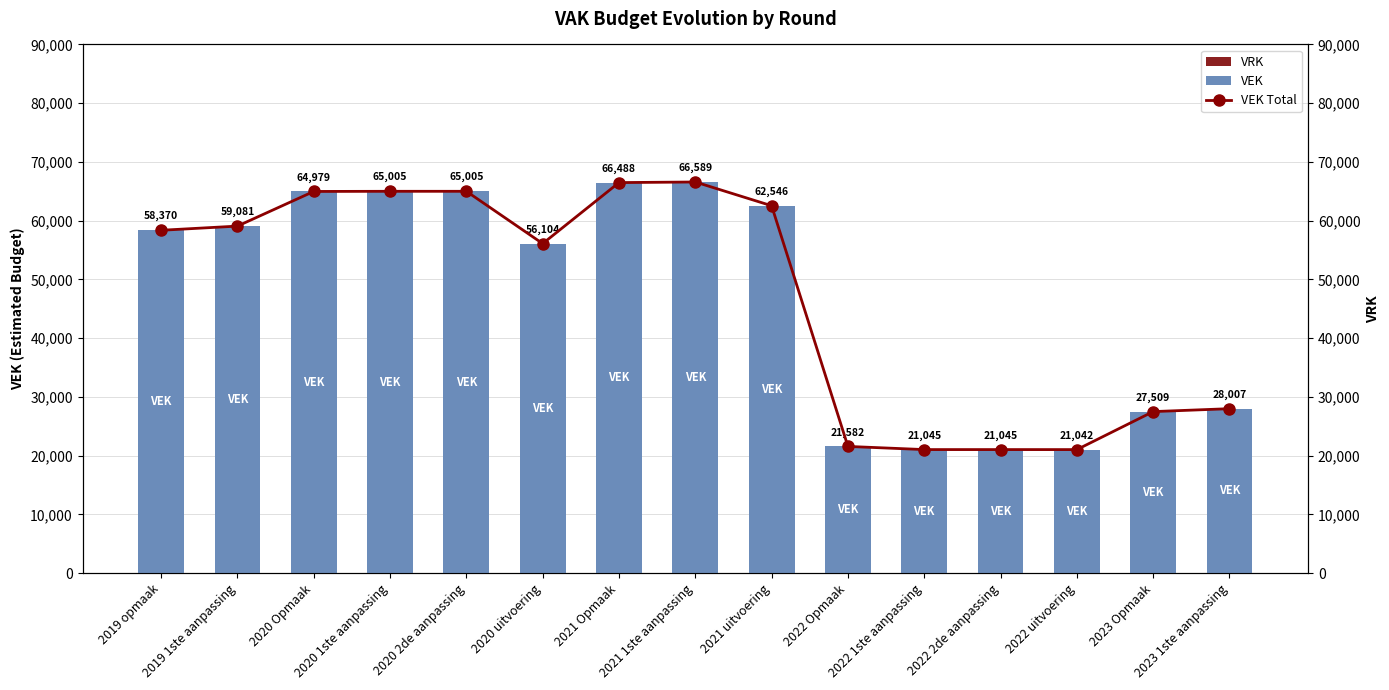

Reading left to right, list all the values displayed in this chart.

VRK: 0	0	0	0	0	0	0	0	0	0	0	0	0	0	0
VEK: 58370	59081	64979	65005	65005	56104	66488	66589	62546	21582	21045	21045	21042	27509	28007
VEK Total: 58370	59081	64979	65005	65005	56104	66488	66589	62546	21582	21045	21045	21042	27509	28007